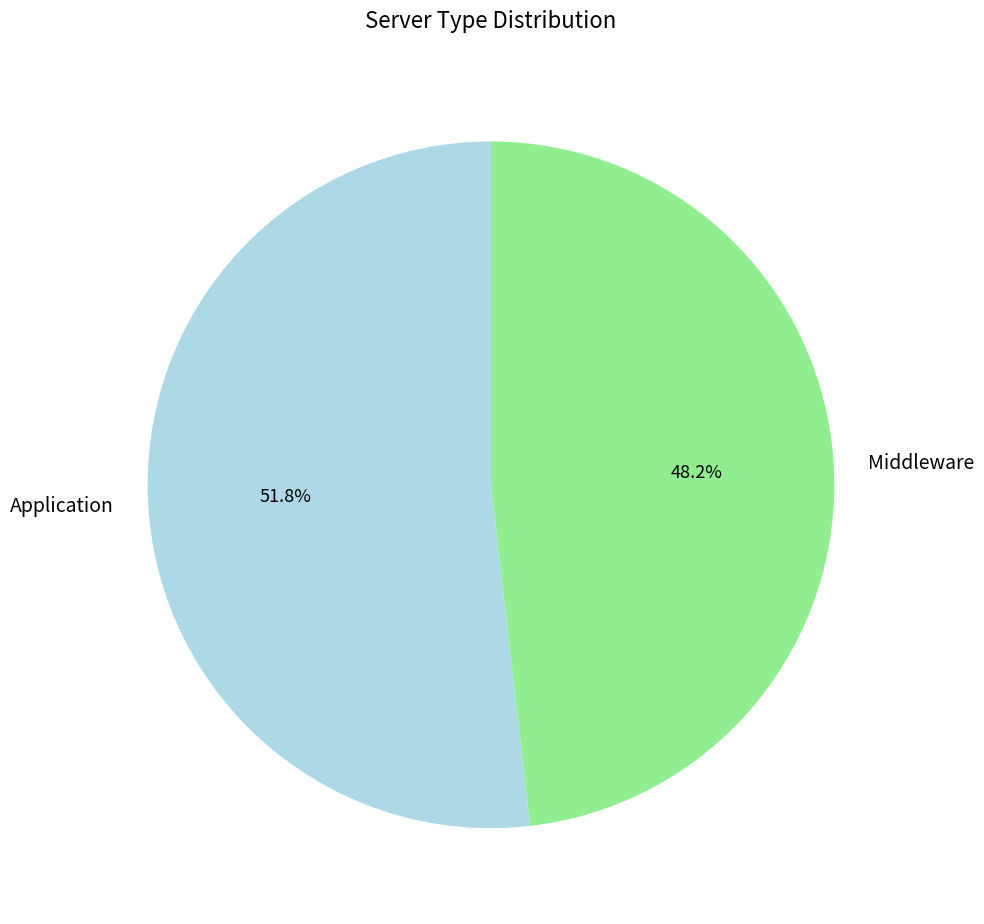

To the nearest percent, what is the difference between the largest and smallest slice percentages?

4%